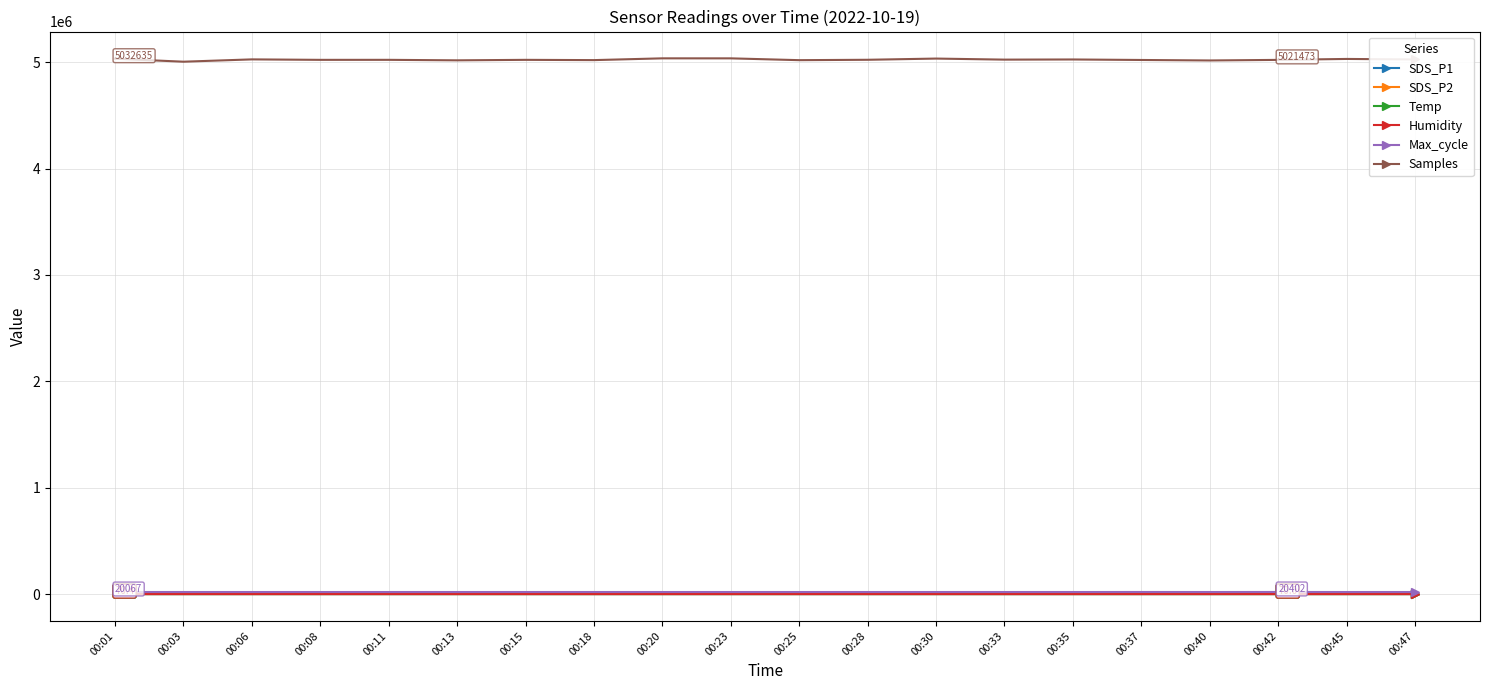

Which series has the largest total across all categories?

Samples